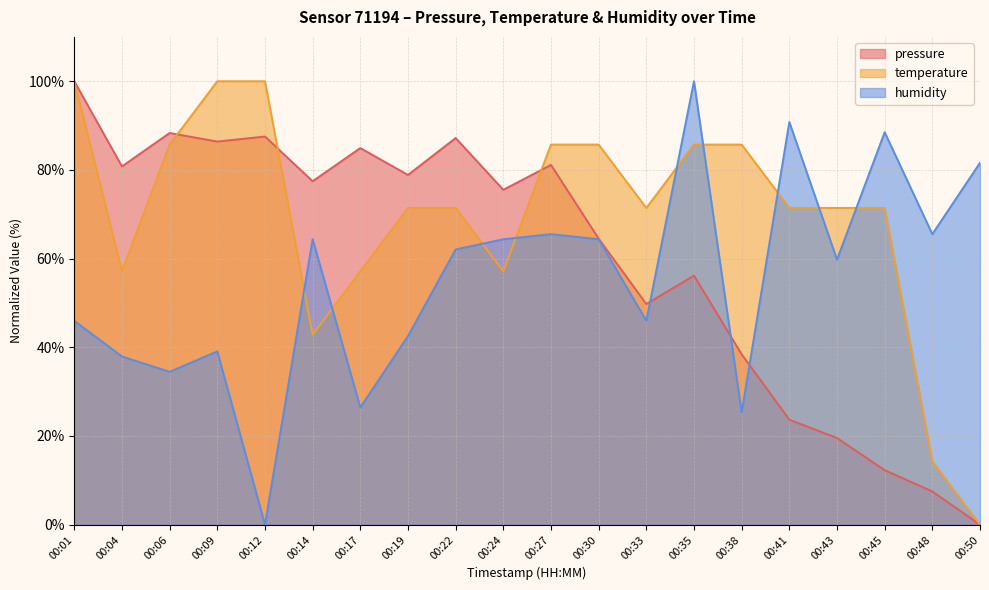

How many lines are shown in the chart?

3